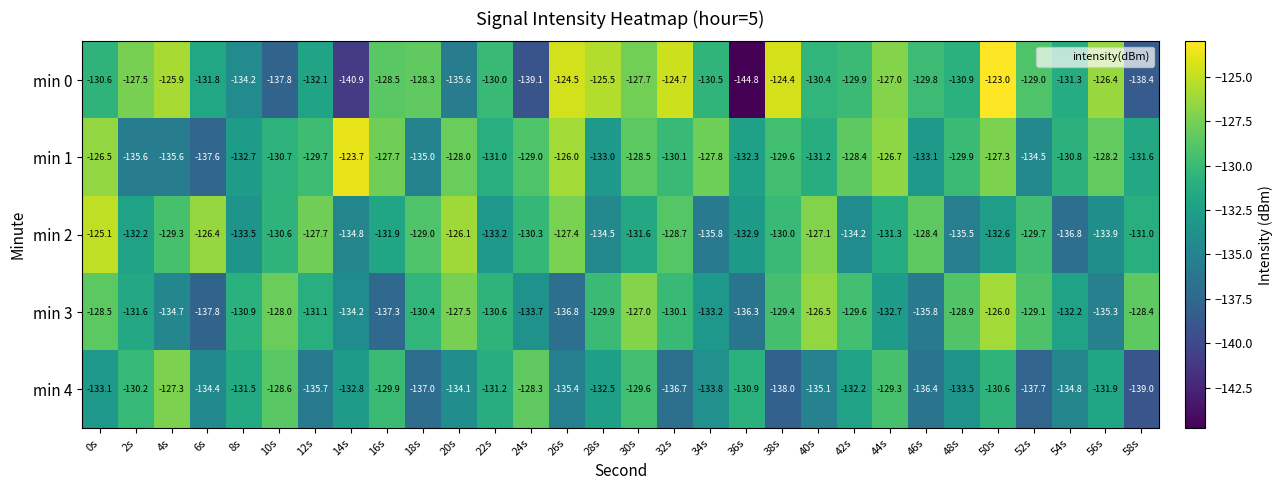

Where does the min 0 series first go above -129?

2s